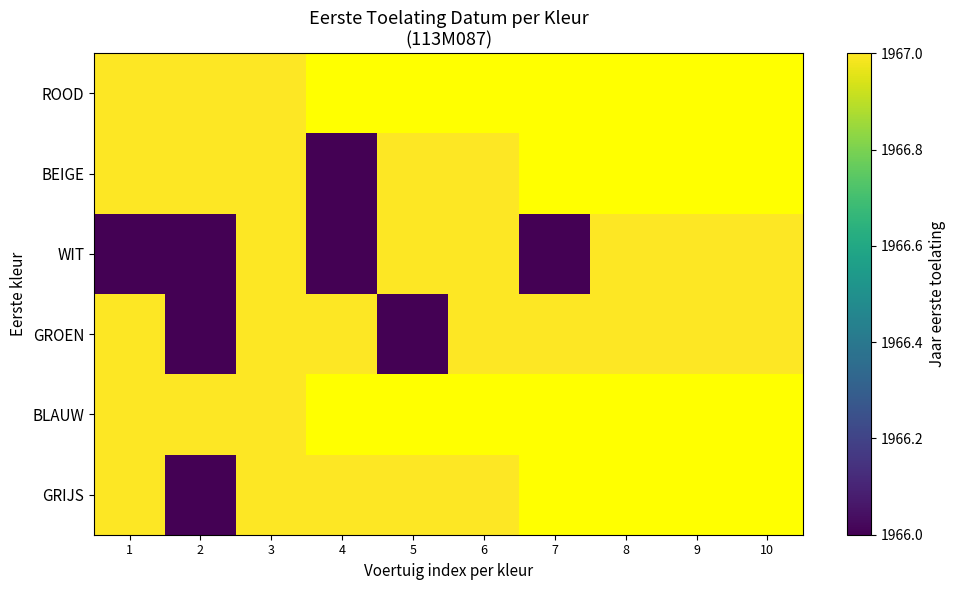

At 8, list the series in order from largest to smallest.

ROOD, BEIGE, WIT, GROEN, BLAUW, GRIJS